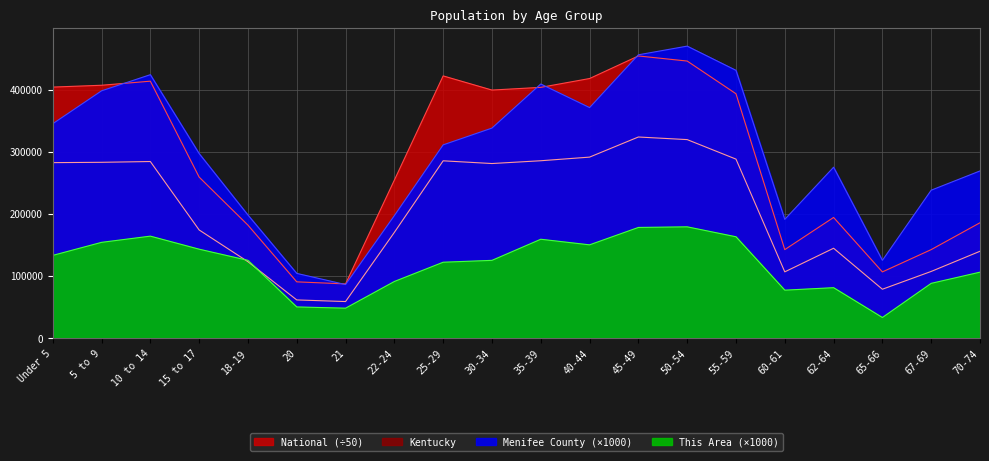

Which series changed the most between 10 to 14 and 25-29?

Menifee County